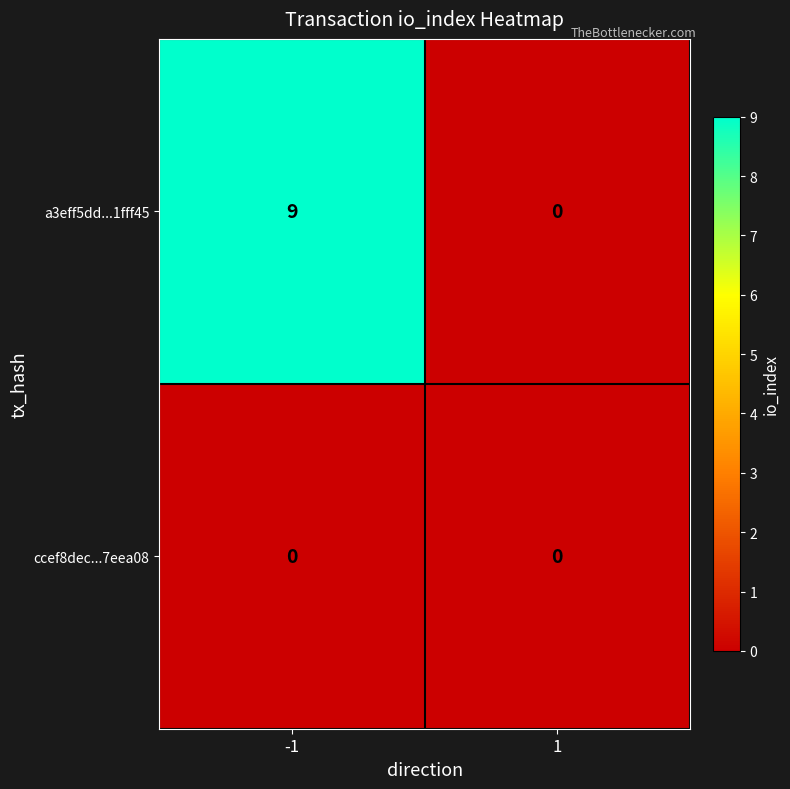

Reading right to left, extract all data points from this chart.

a3eff5dd...1fff45: 0	9
ccef8dec...7eea08: 0	0